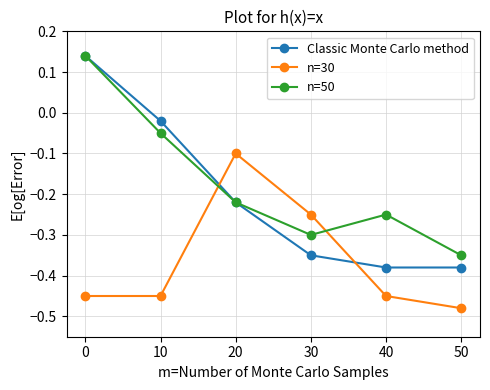

Is the value of Classic Monte Carlo method at 50 greater than the value of n=30 at 30?

No